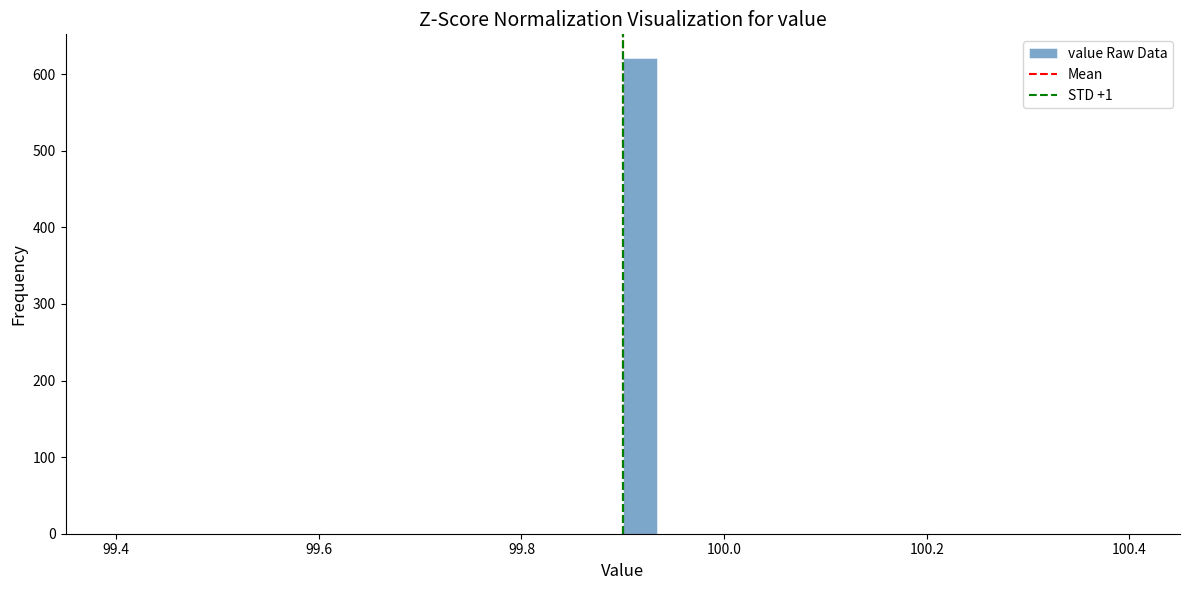

Read against the x-axis, roughly where is the centre of the tallest bar?

99.92